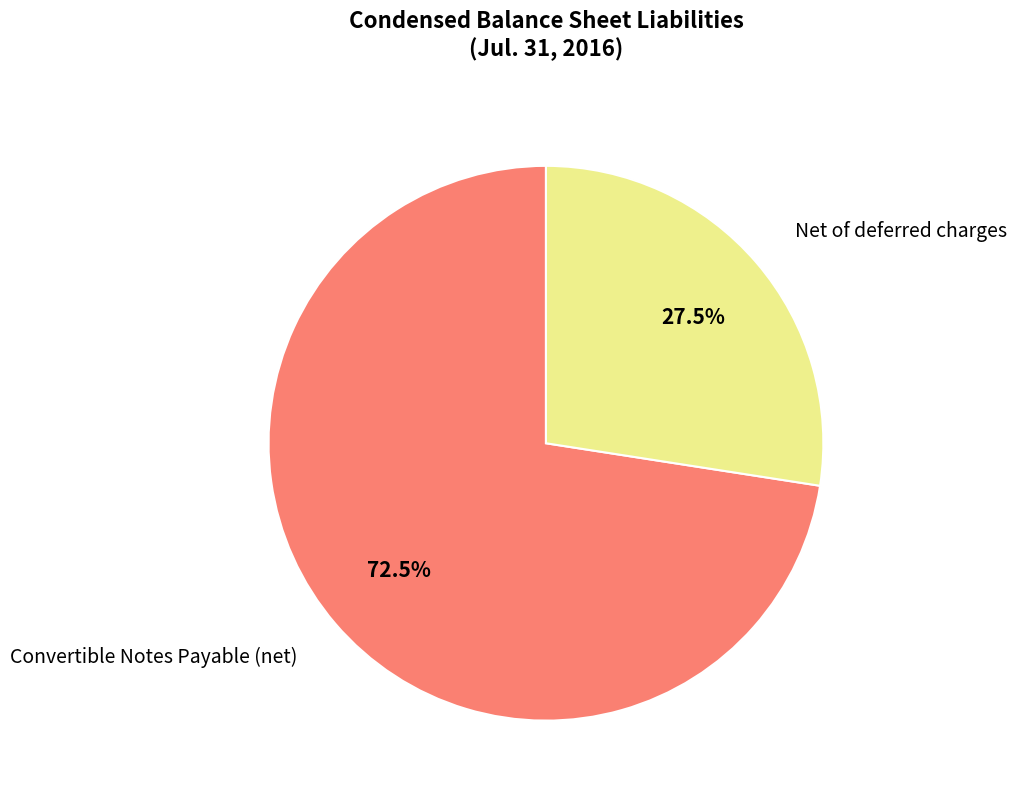

Is there any slice that represents more than half of the pie?

Yes